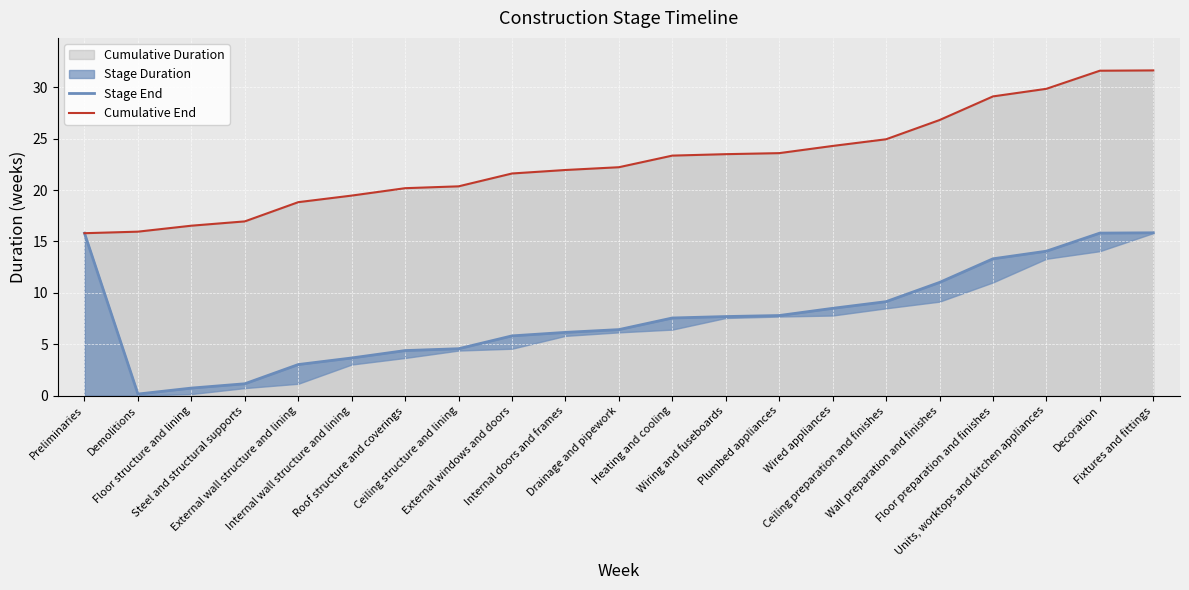

Rank the series by their average value, from lowest to highest.

Stage End, Cumulative End